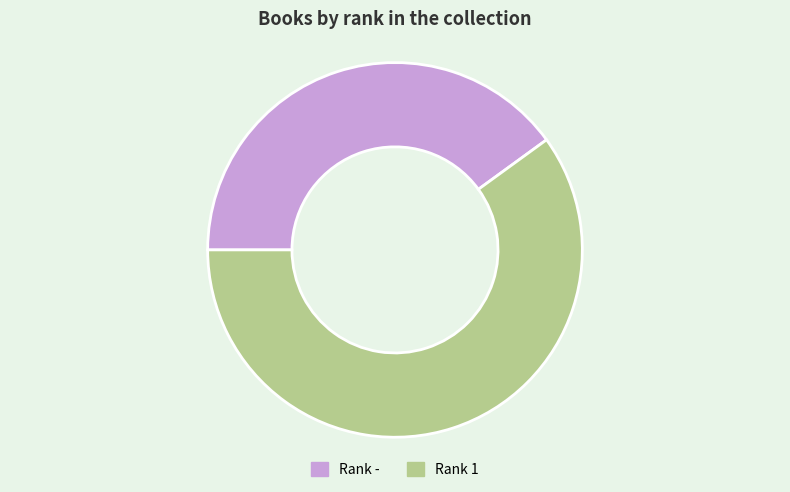

Count the number of slices in the pie.

2